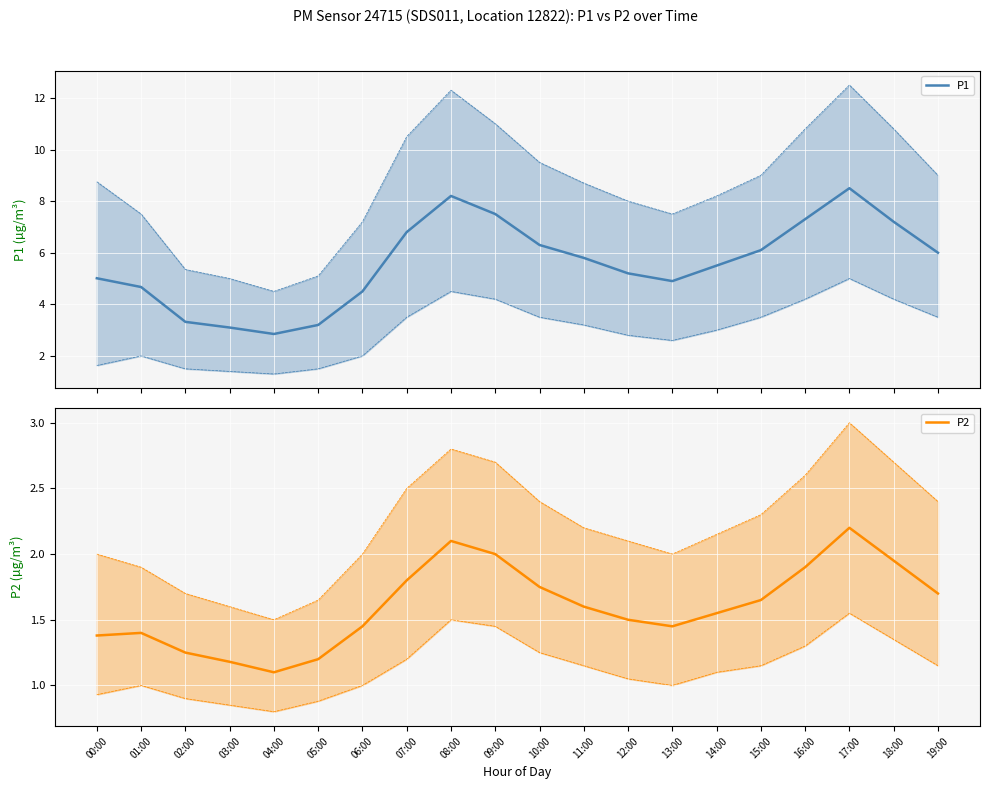

Rank the series by their average value, from highest to lowest.

P1, P2